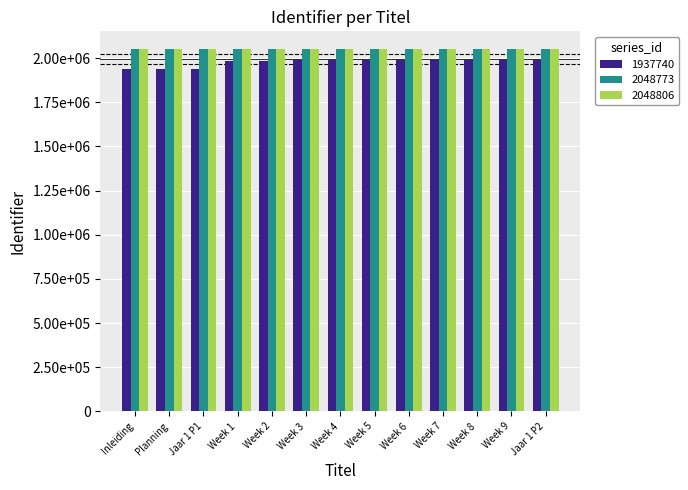

Does the chart contain stacked bars?

No